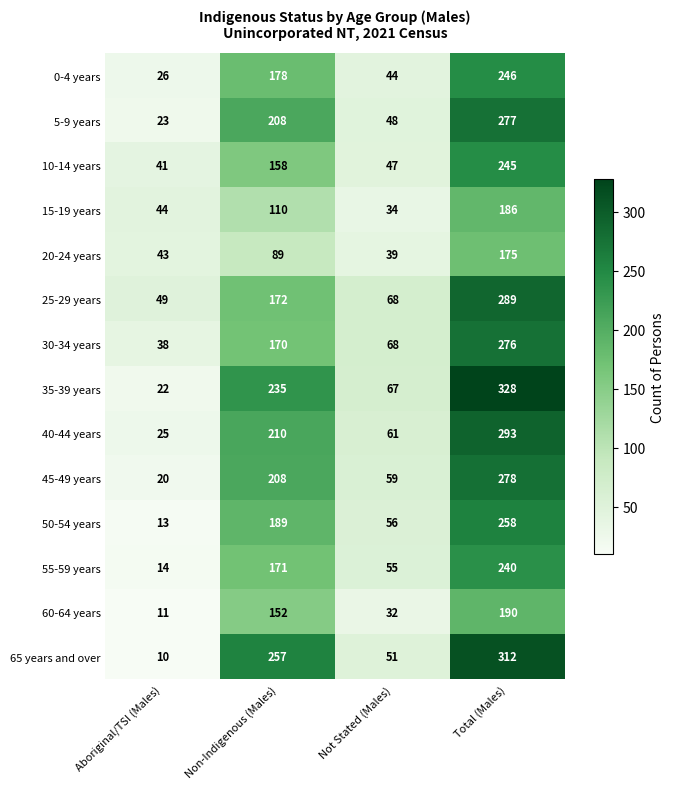

Count the 50-54 years values in the range 56 to 258.

3